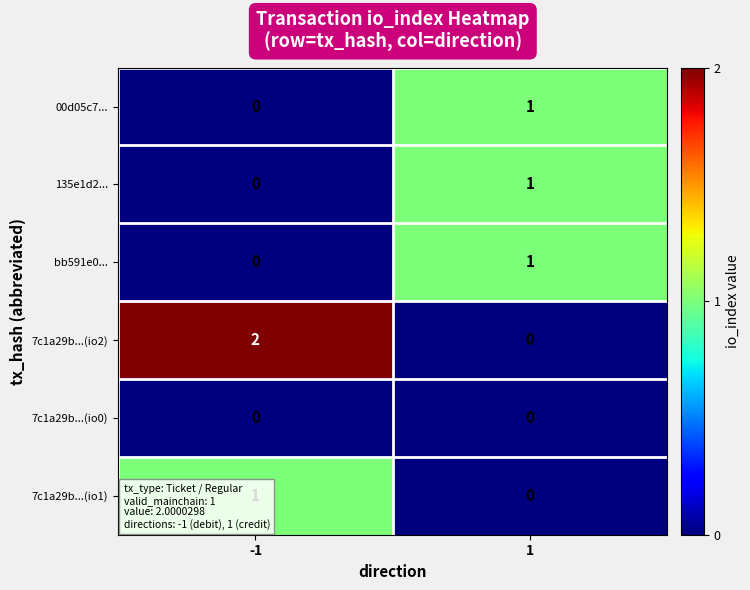

What is the spread (max minus min) of values at -1?

2